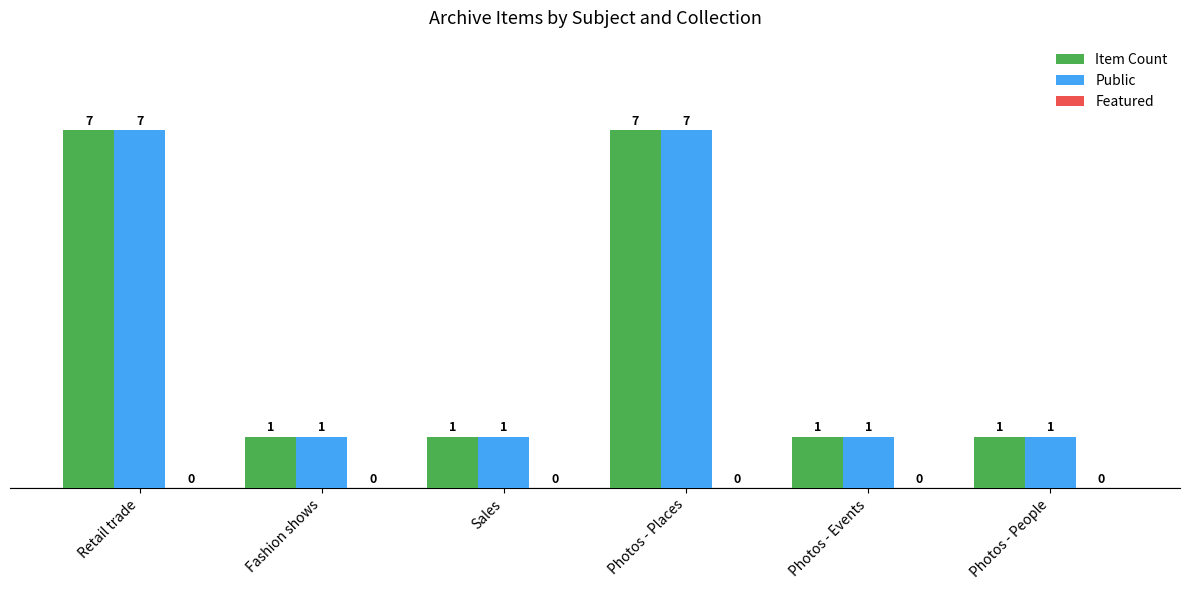

What is the average value of the Public series?

3